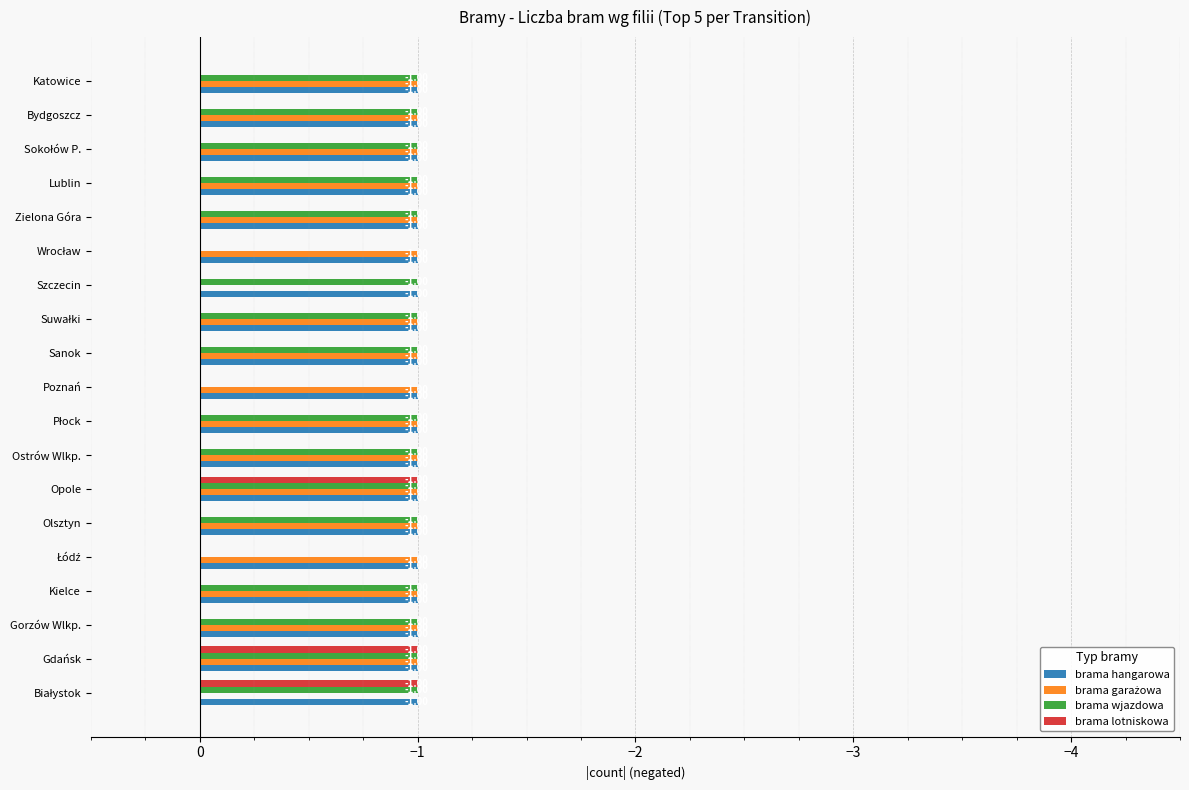

Which series has the largest total across all categories?

brama lotniskowa